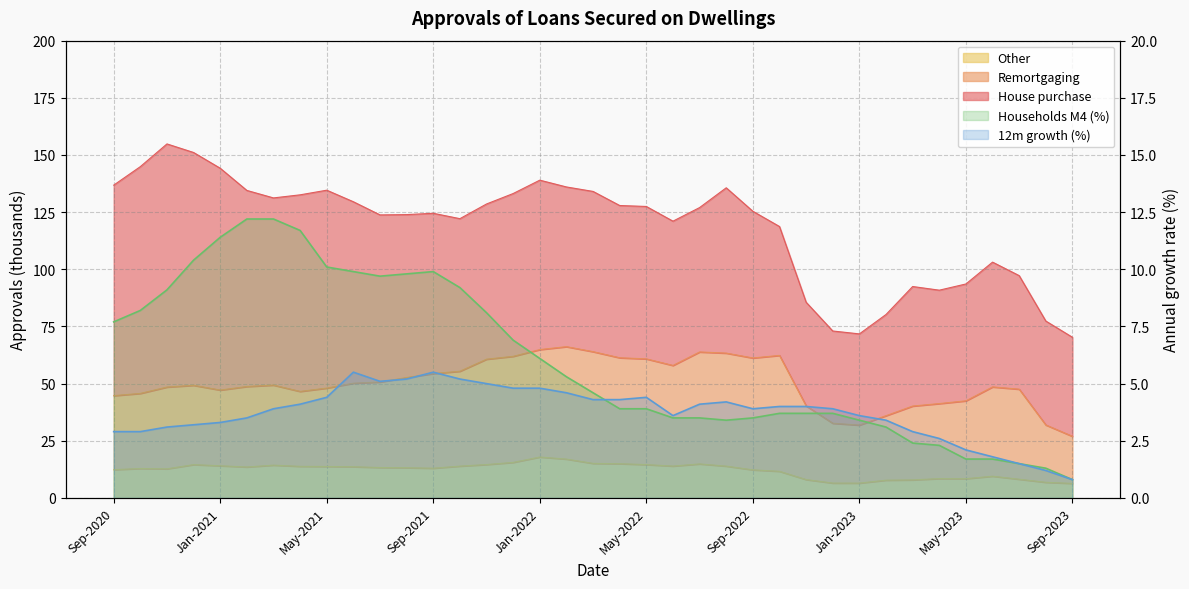

The Other series shows 6.0 at Aug-2021. True or false?

False